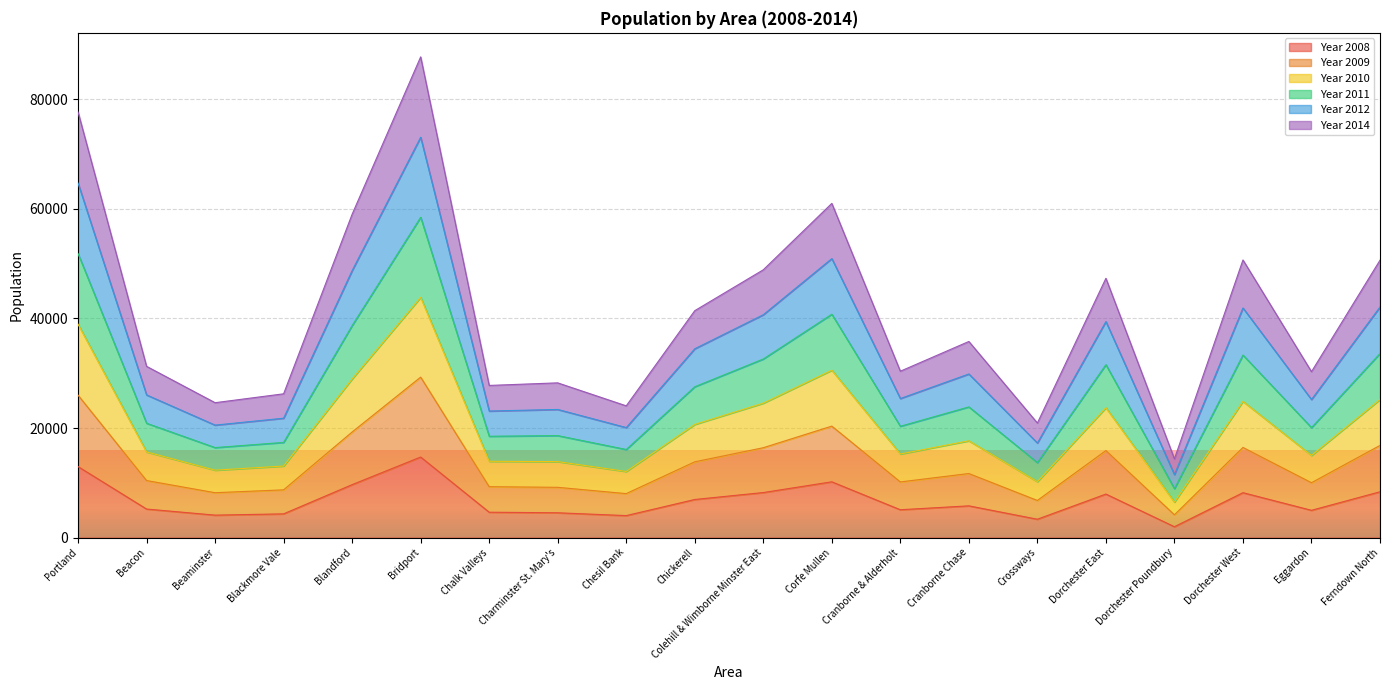

Is it true that Year 2008 equals 11038 at Dorchester West?

False